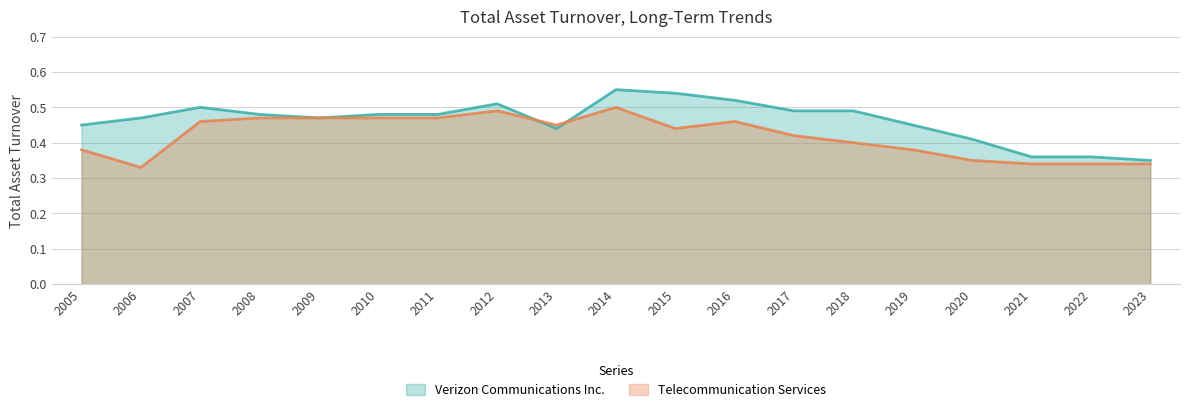

Count the number of categories in the chart.

19